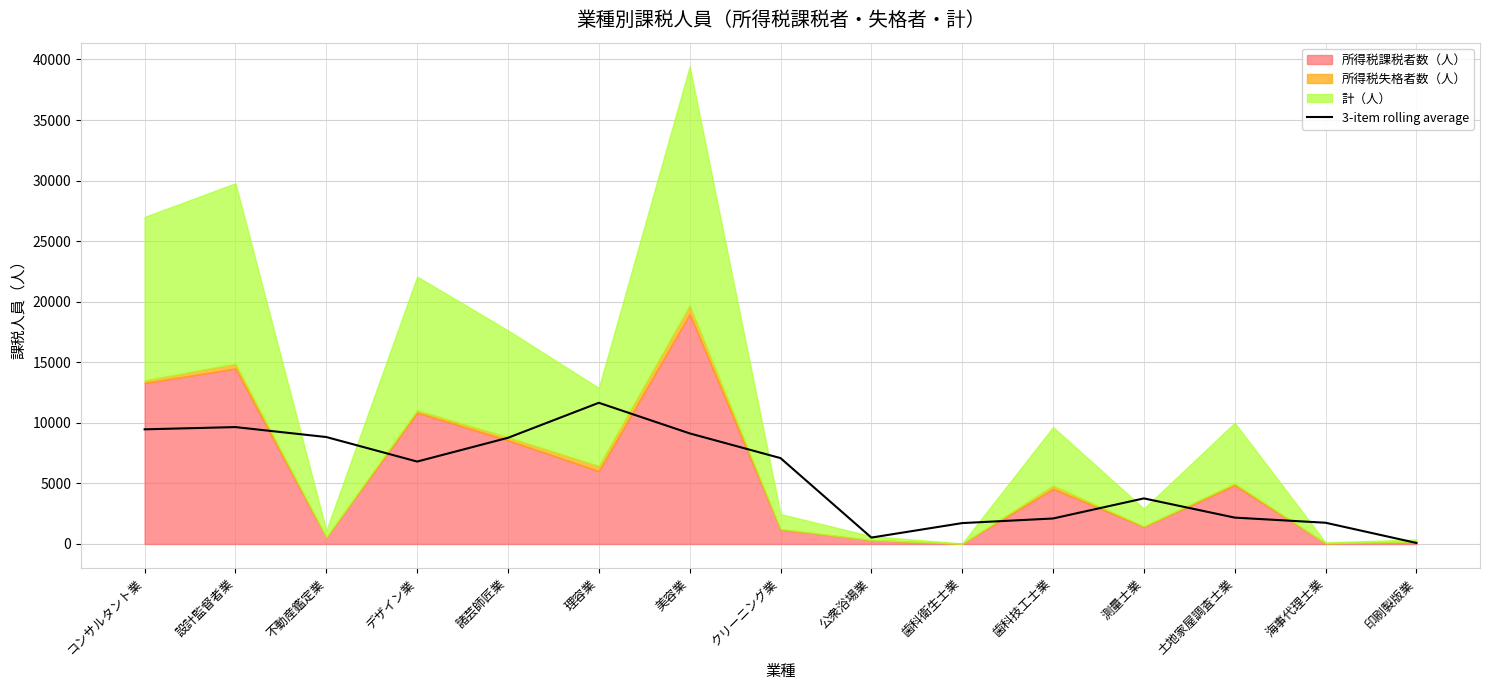

How many points are lower than both their immediate neighbors (excluding endpoints)?

2